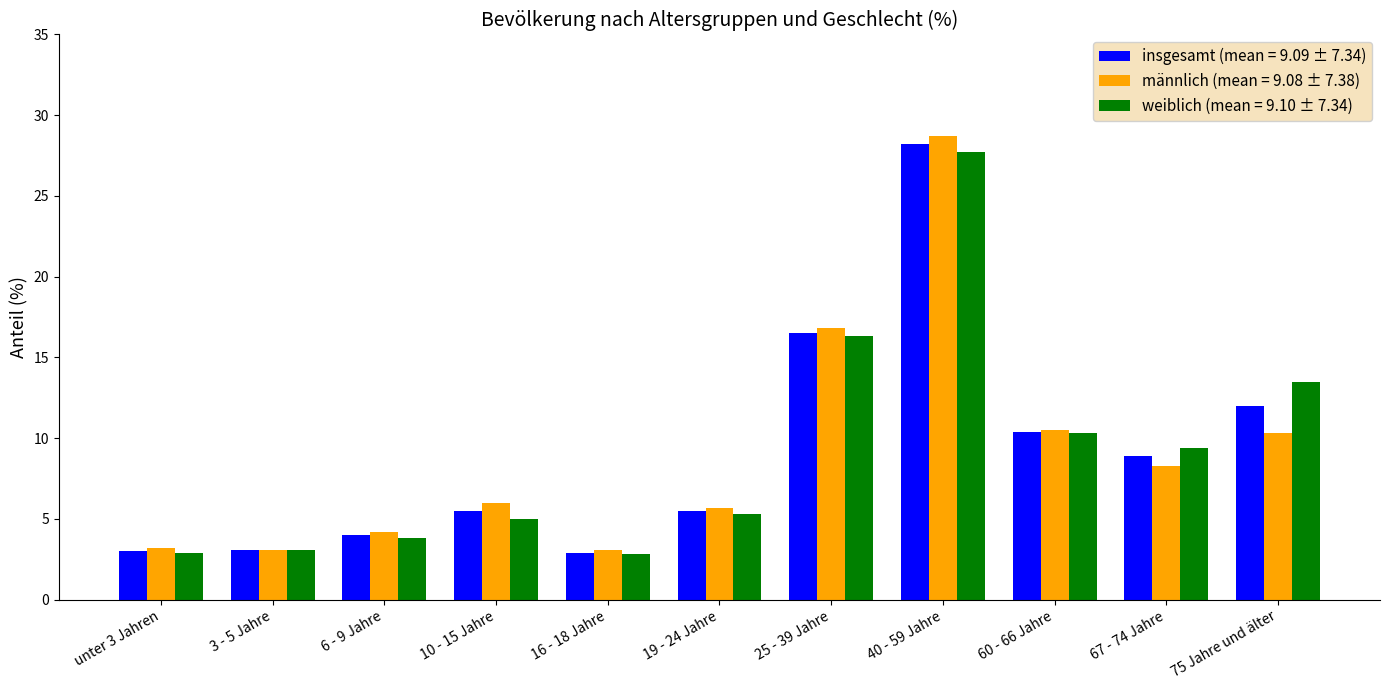

How many bars are there in each group?

3